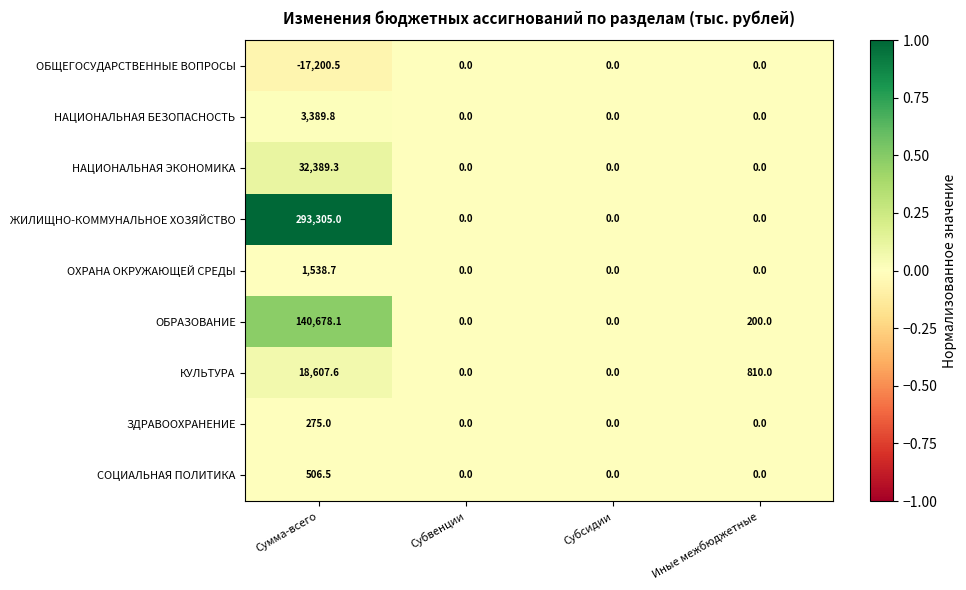

The НАЦИОНАЛЬНАЯ БЕЗОПАСНОСТЬ series shows 0.0 at Субвенции. True or false?

True